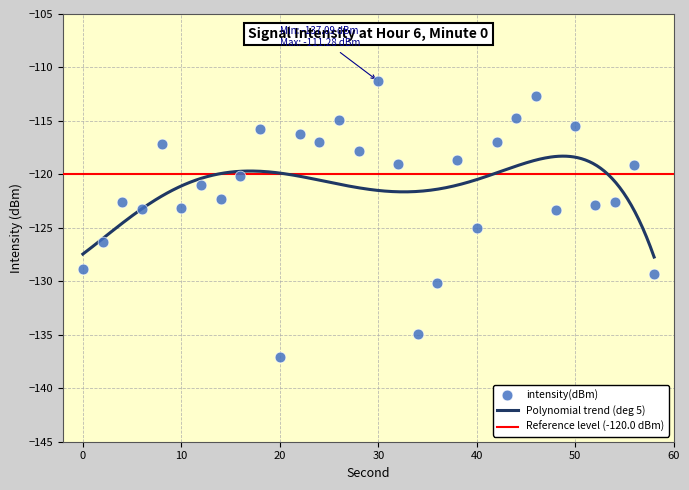

Between 42 and 4, which is larger?

42